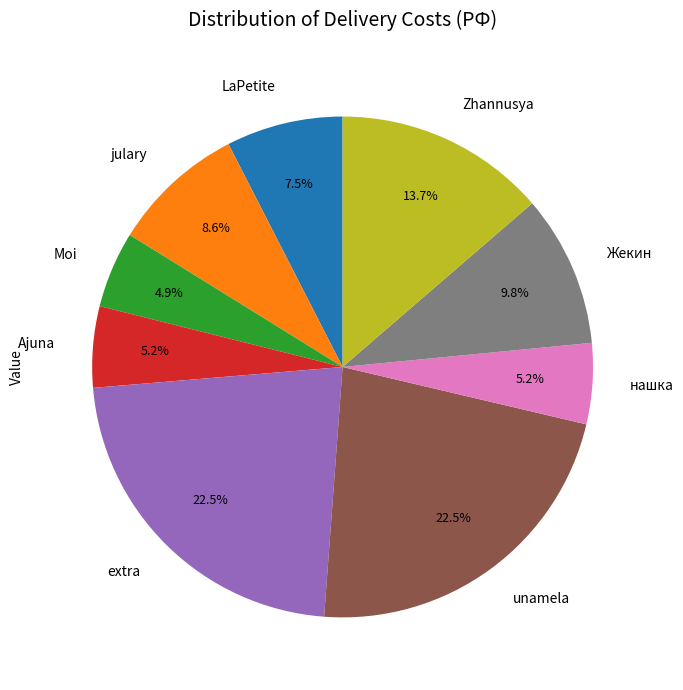

Does Ajuna represent more than half of the total?

No